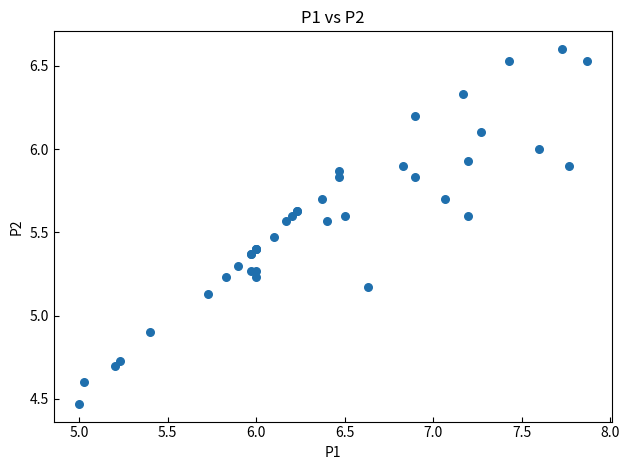

What Y value in the scatter plot is closest to 5?

4.9